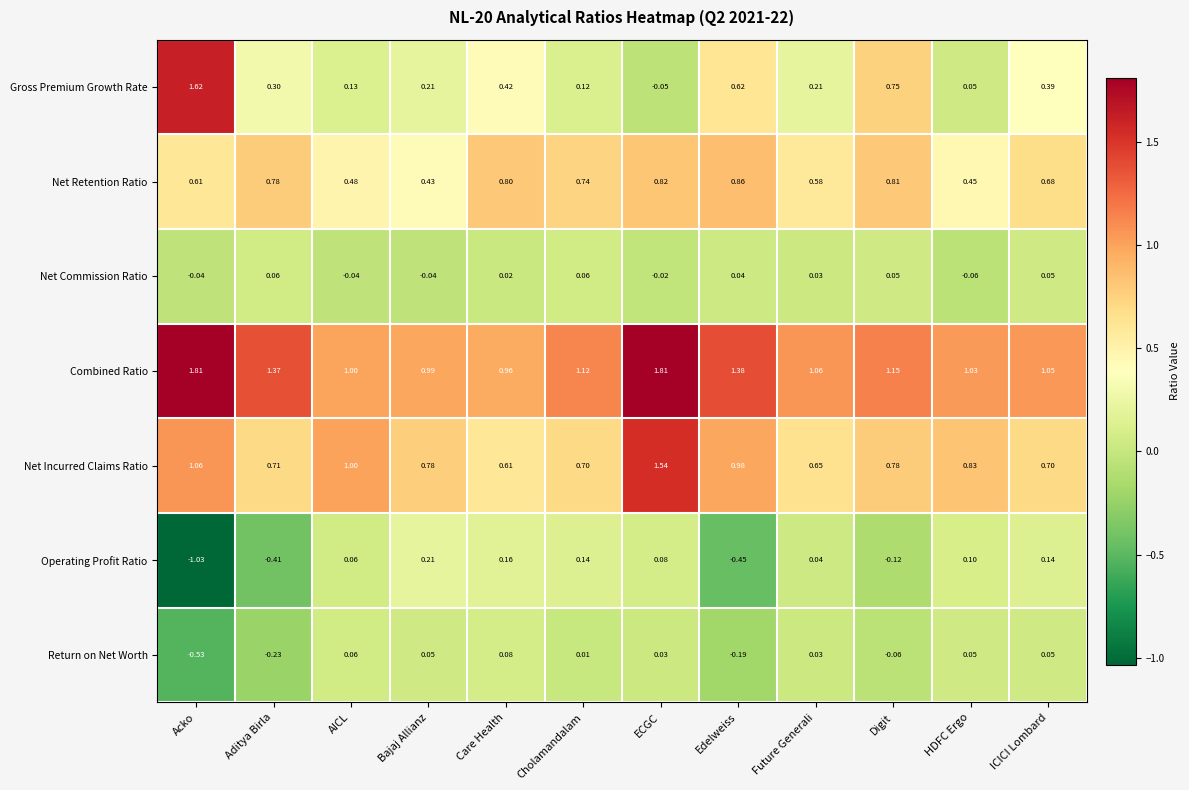

Between AICL and Digit, which series saw the biggest shift?

Gross Premium Growth Rate